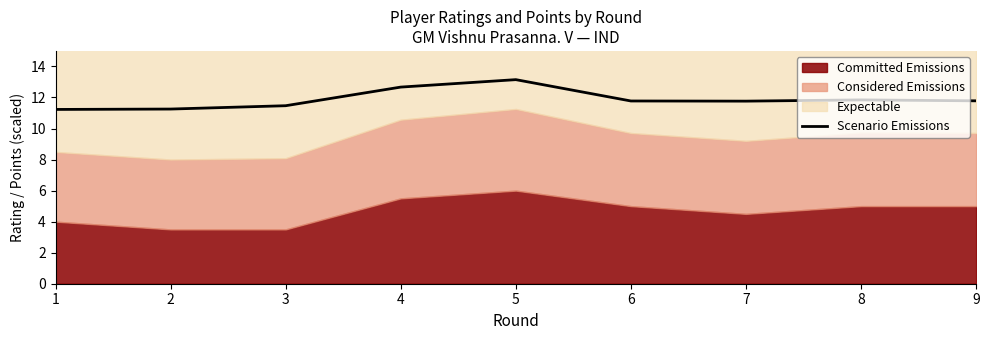

How many interior local valleys (lower than both neighbors) does the data have?

1